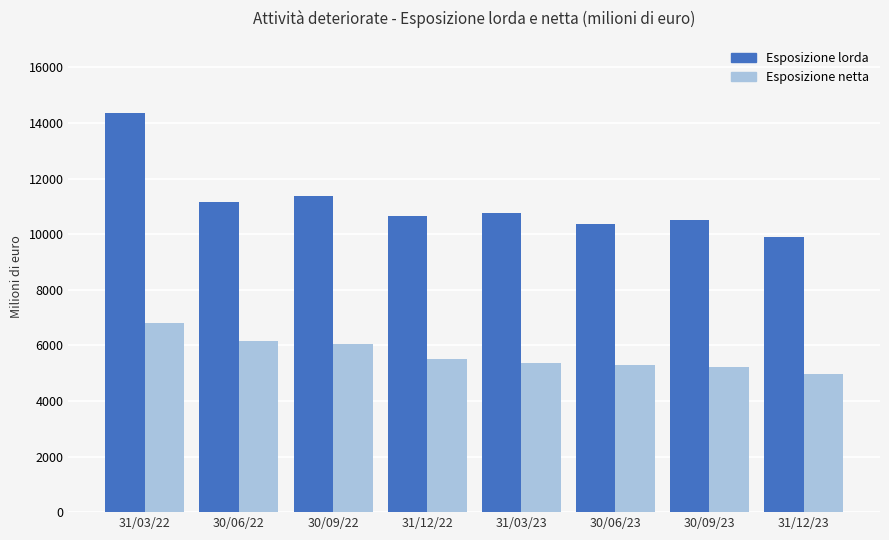

Reading right to left, list all the values displayed in this chart.

Esposizione lorda: 9896	10492	10379	10766	10642	11365	11148	14369
Esposizione netta: 4965	5207	5298	5379	5496	6030	6155	6788